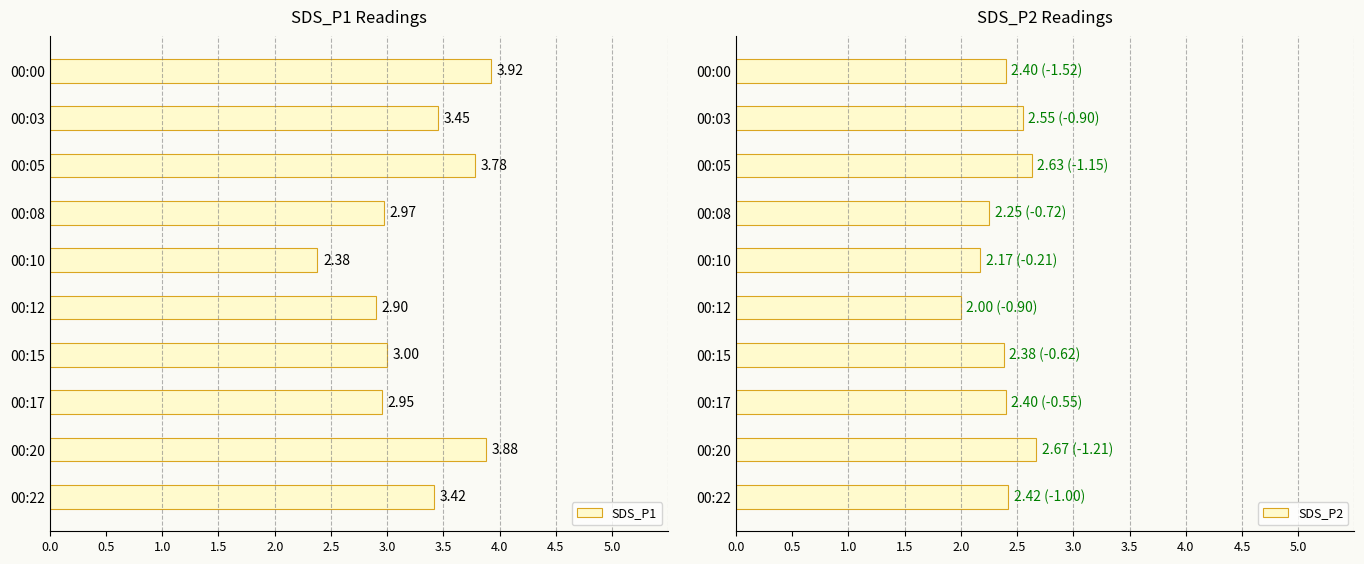

What is the difference between the maximum and minimum values in the SDS_P1 series?

1.5